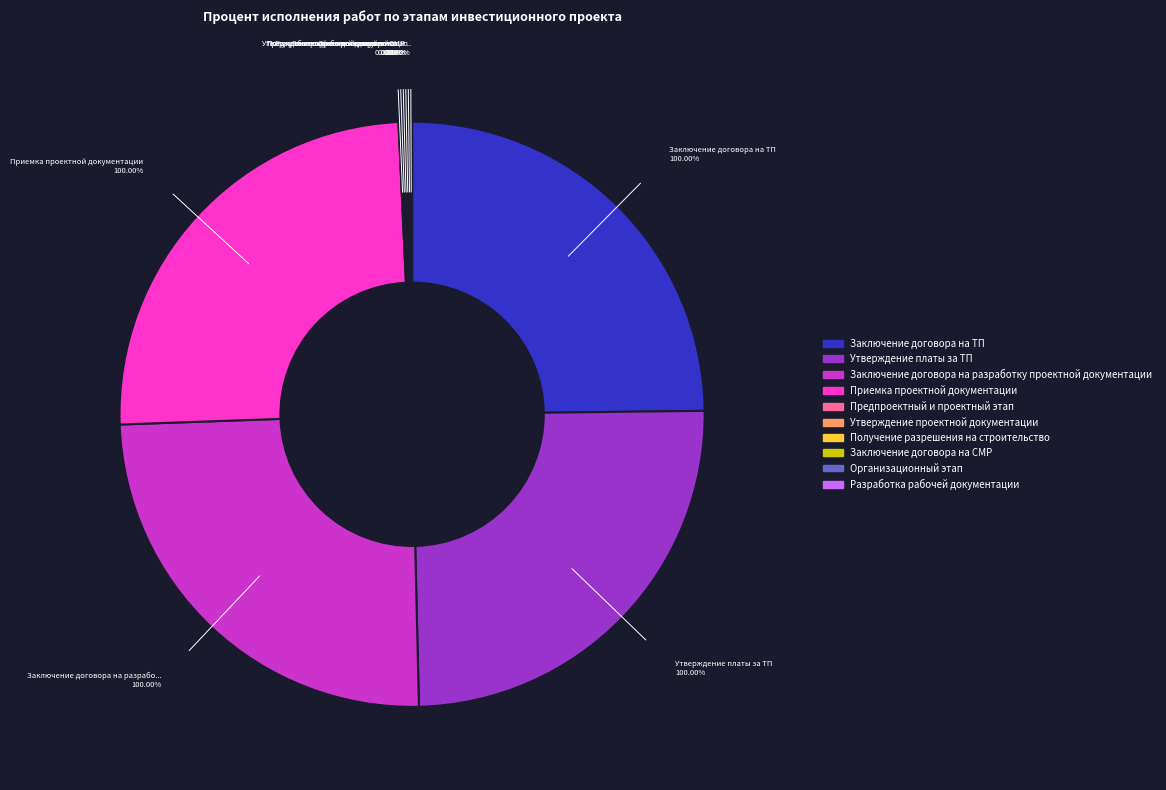

How many segments does this pie chart have?

10